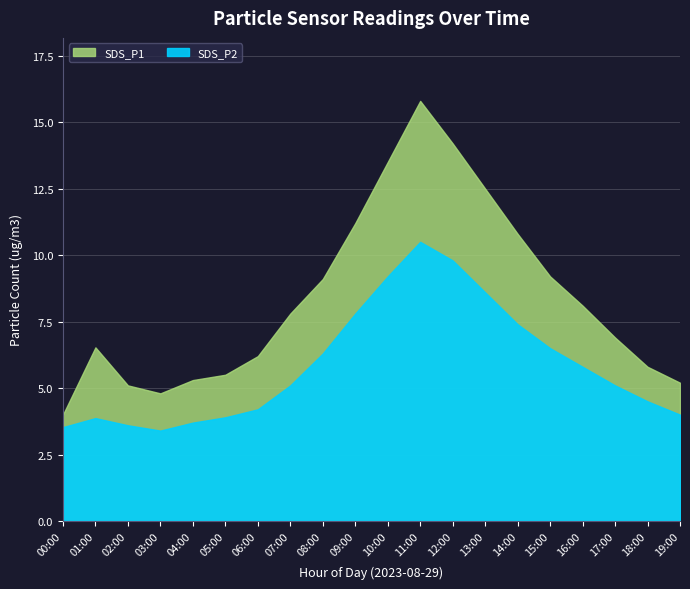

Count the number of data series in this chart.

2